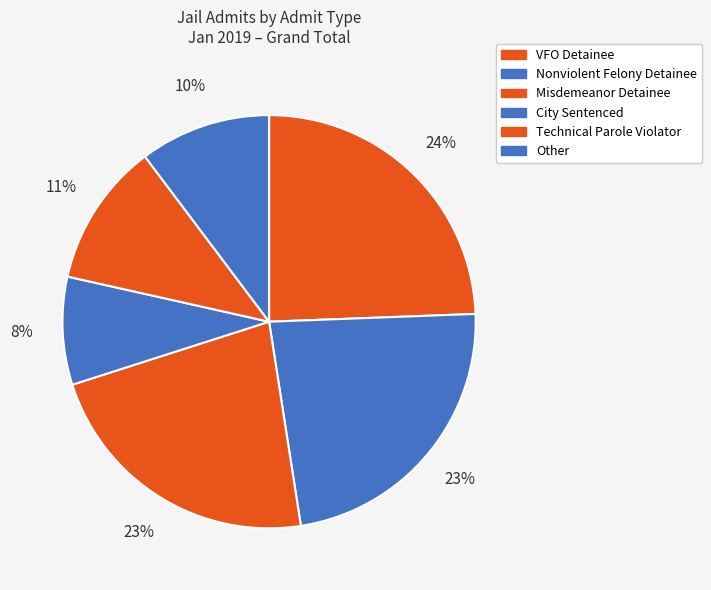

Combined, do Misdemeanor Detainee and Technical Parole Violator account for over 50%?

No